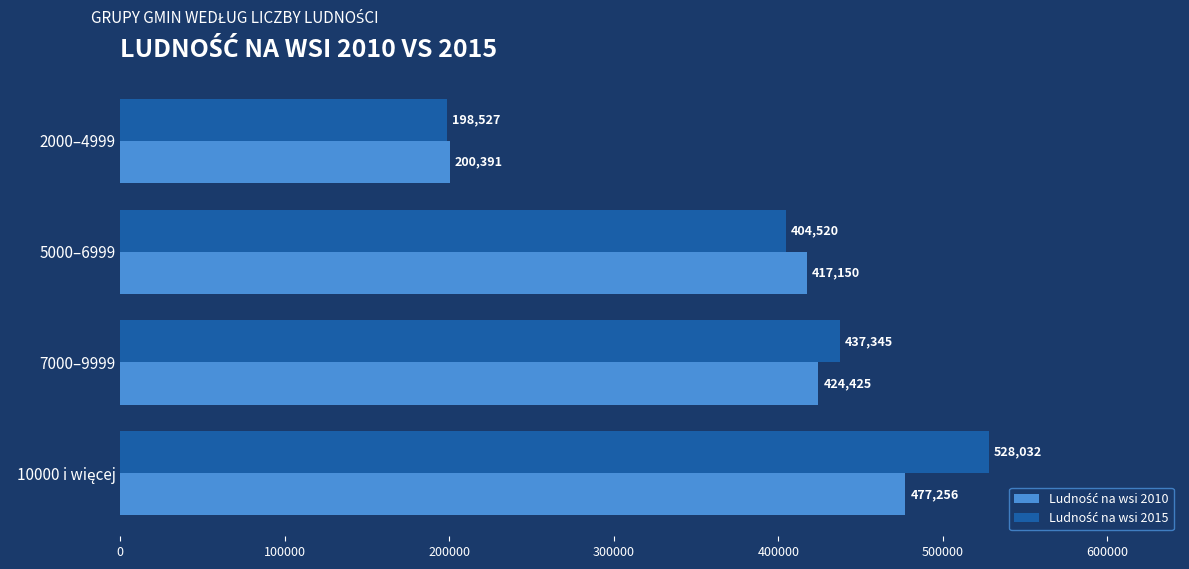

What is the minimum value shown in the chart?

198527